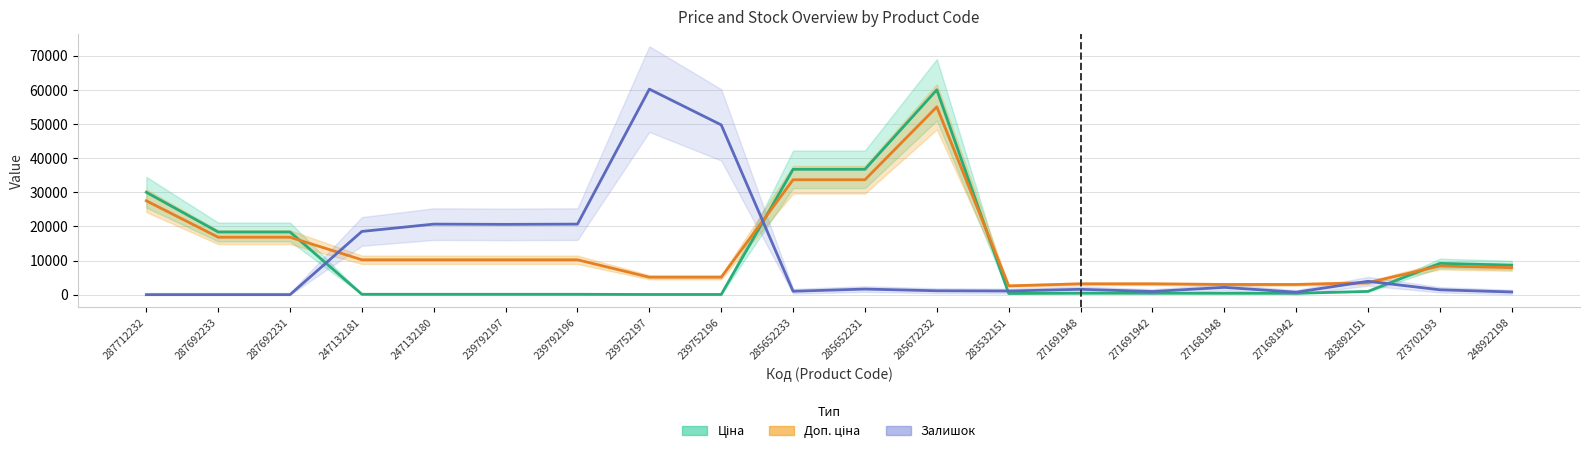

Between which two adjacent categories do Ціна and Залишок first intersect?

287692231 and 247132181